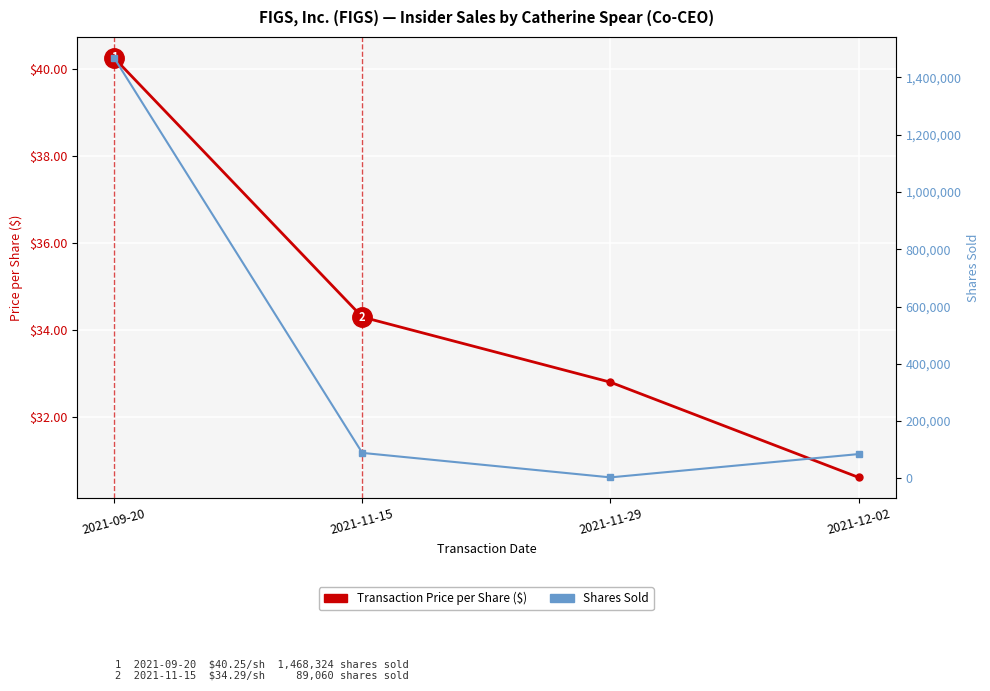

Which series has the largest total across all categories?

Shares Sold